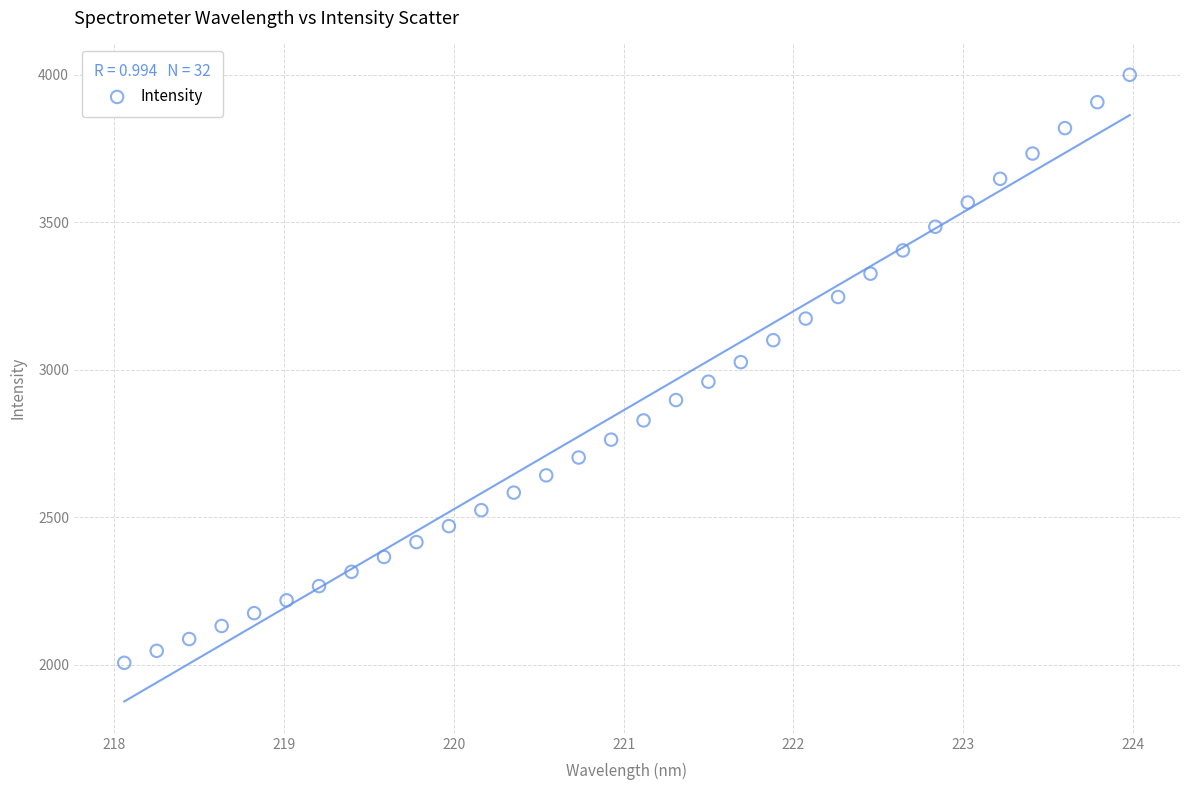

What is the range of X values (max minus min)?

5.9